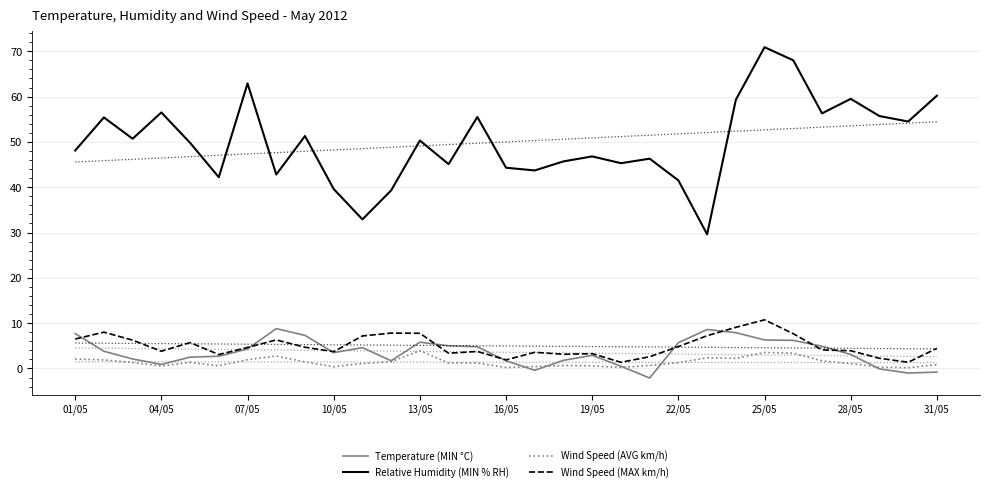

Does the chart display data point markers on the line(s)?

No